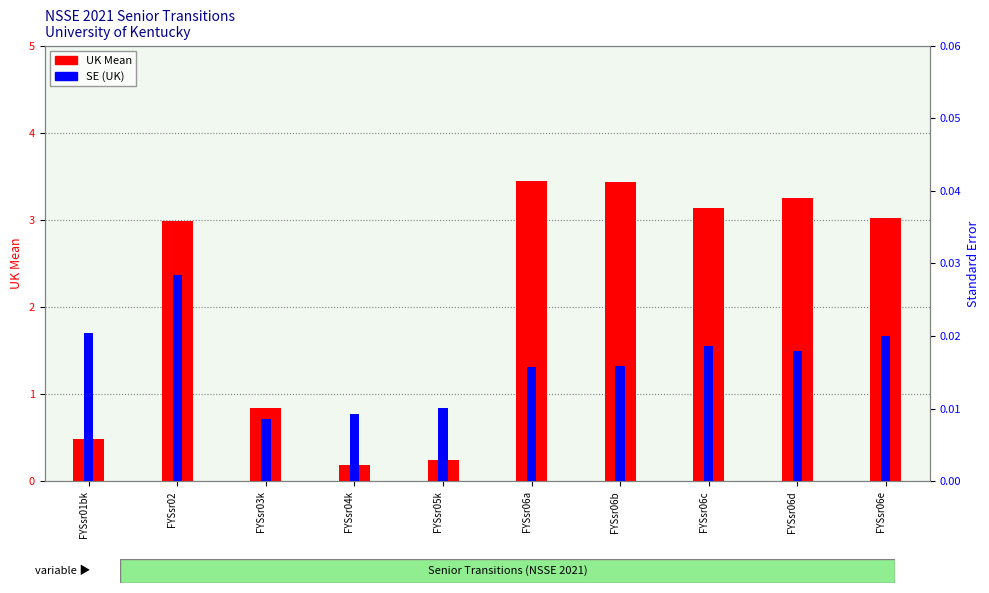

How many bars are there in total?

20